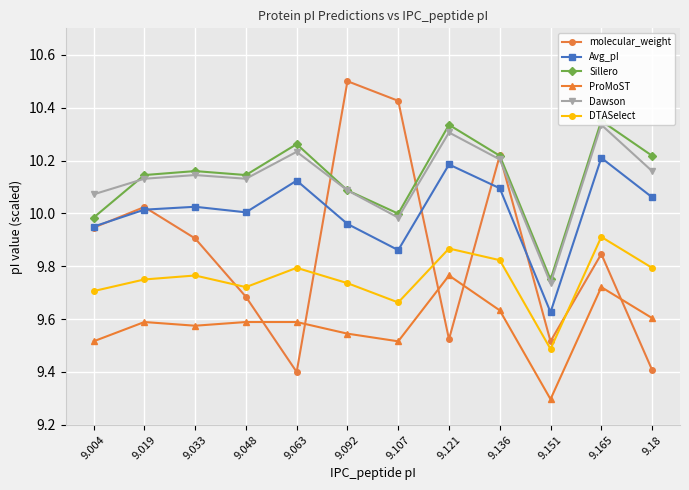

True or false: Dawson has more than 2 points higher than both neighbors.

True